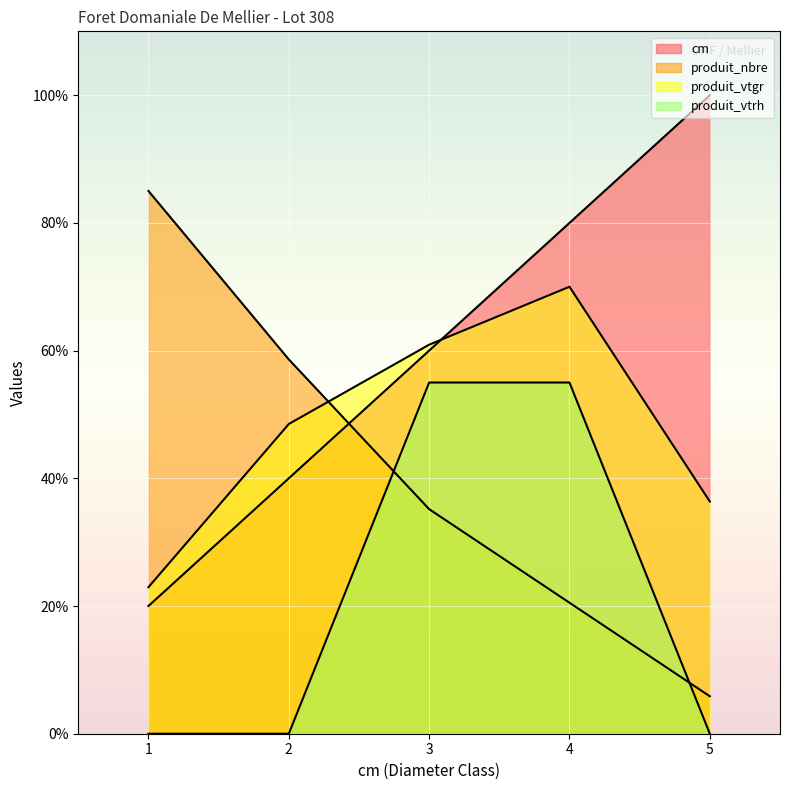

At which label does produit_vtrh reach its peak?

3